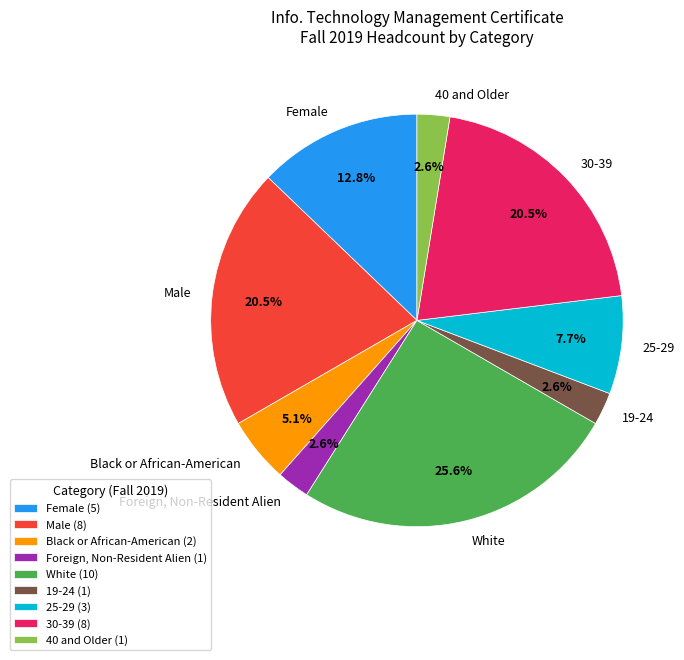

How many slices are in this pie chart?

9